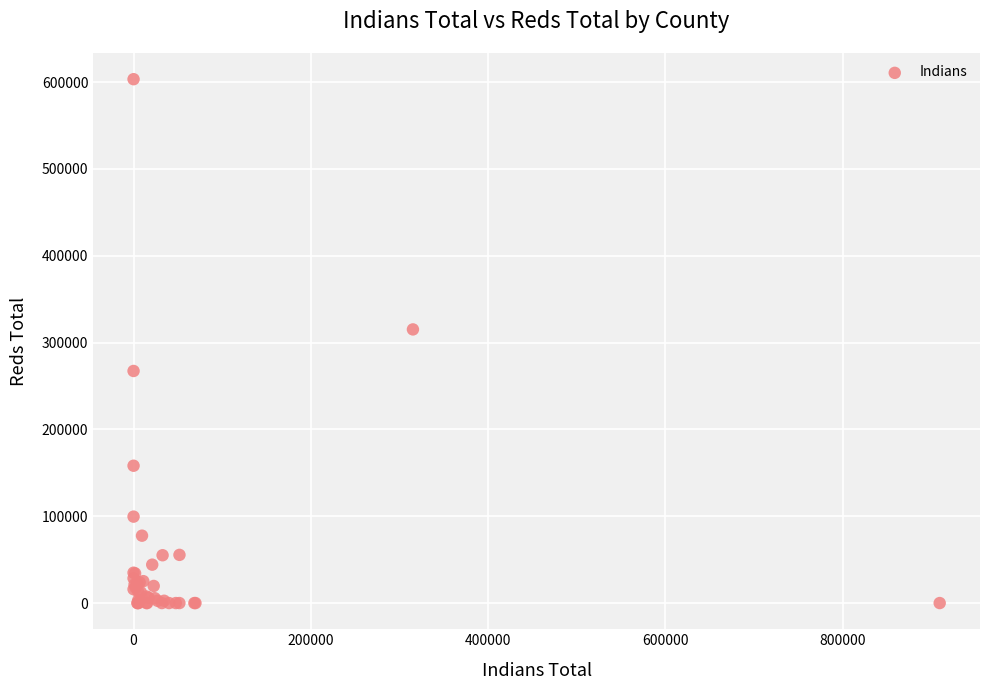

What Y value in the scatter plot is closest to 301695?

315188.4